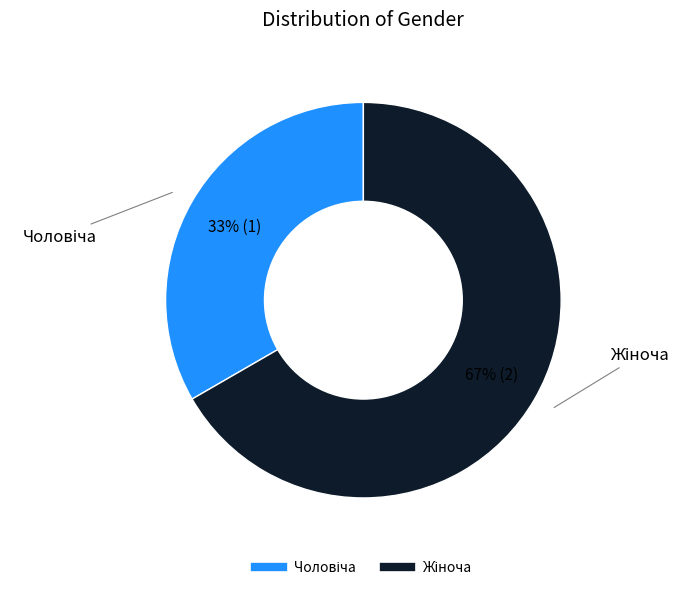

Count the number of slices in the pie.

2